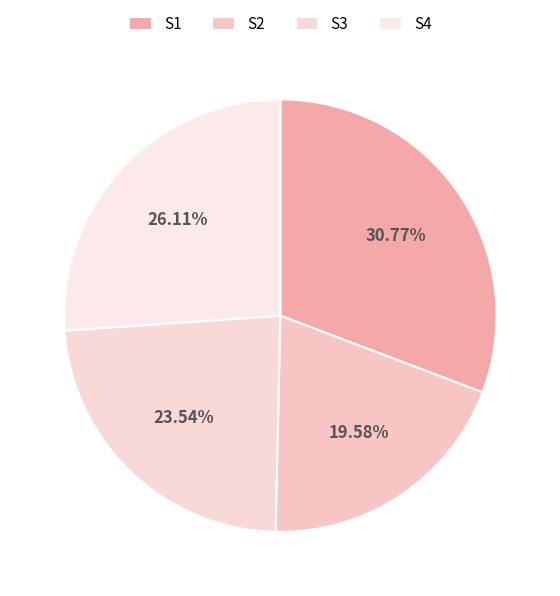

How many slices are in this pie chart?

4